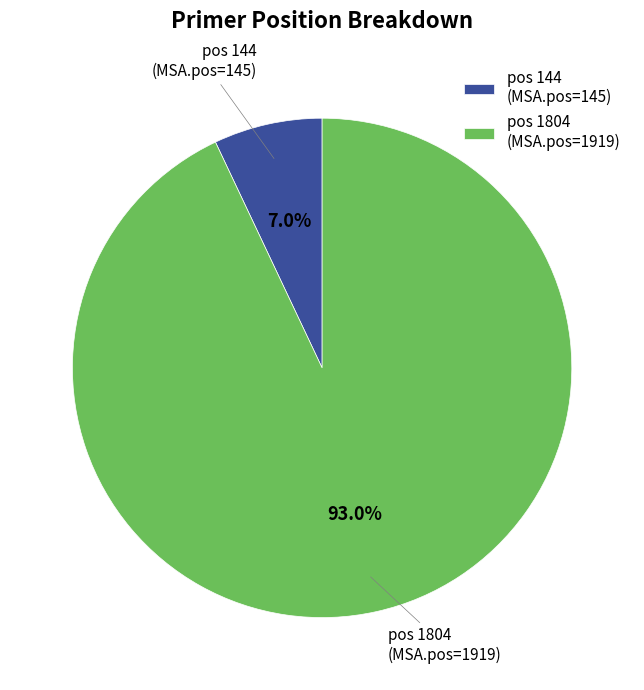

Is pos 144 the majority of the pie?

No